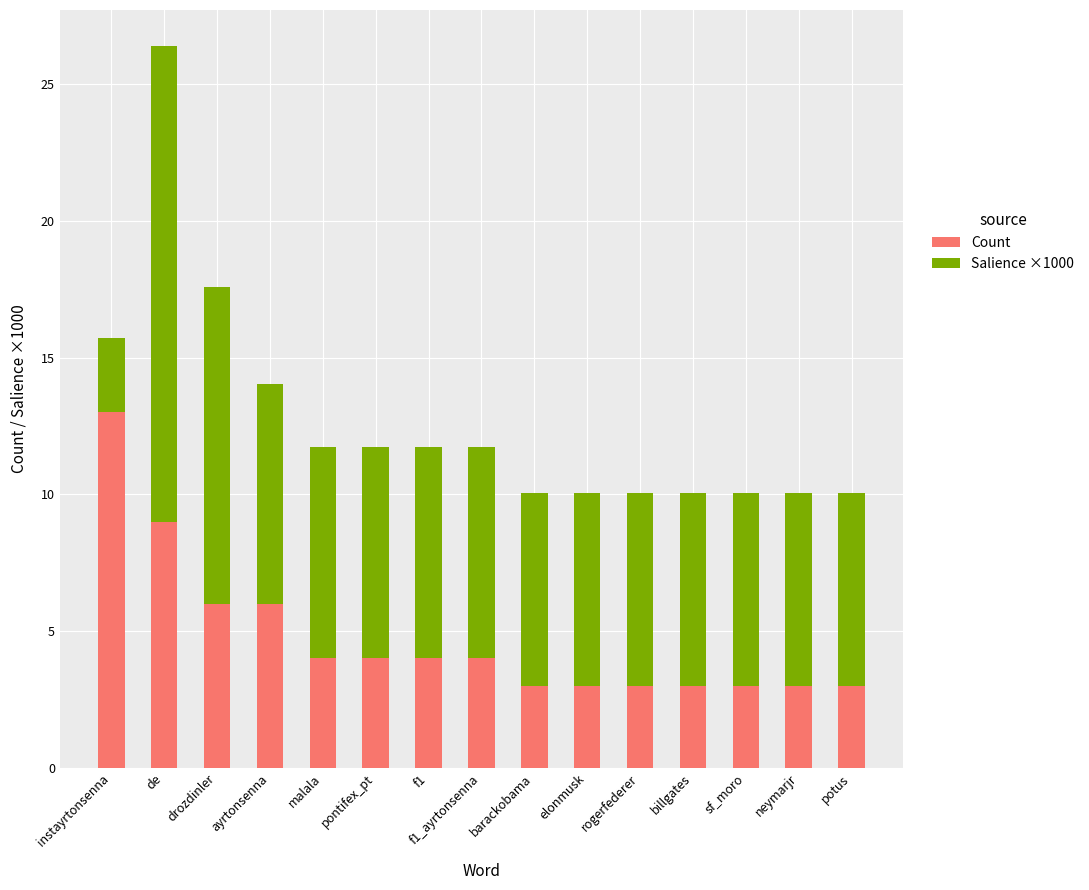

What is the highest value of the Count series?

13.0